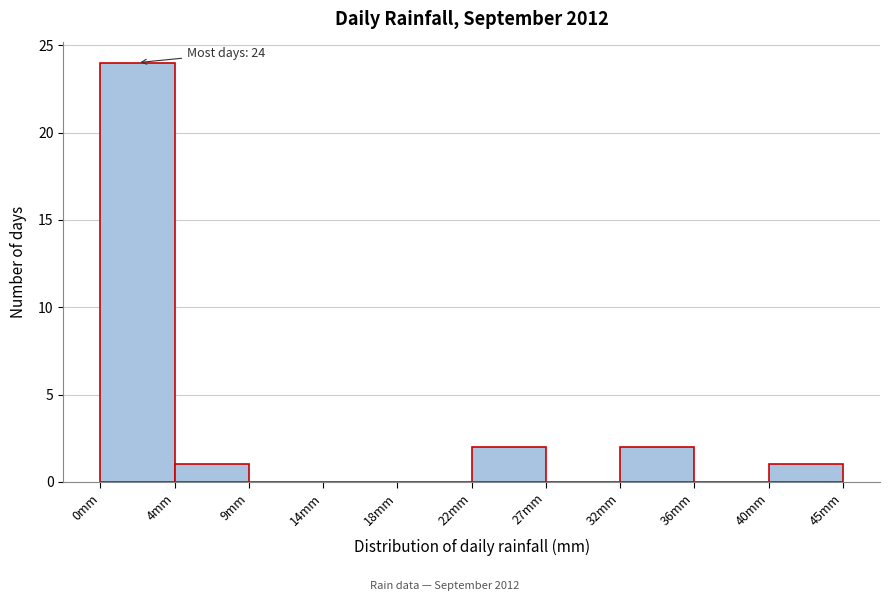

Reading left to right, extract all data points from this chart.

0mm=24	4mm=1	9mm=0	14mm=0	18mm=0	22mm=2	27mm=0	32mm=2	36mm=0	40mm=1